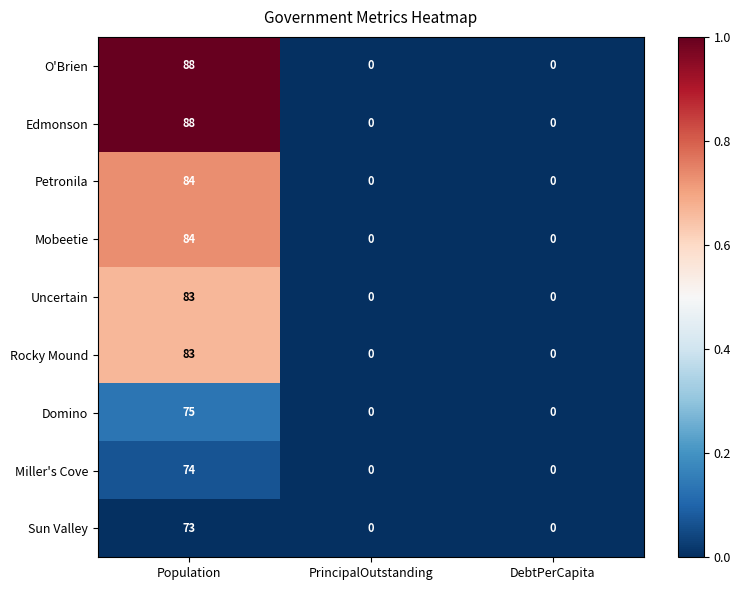

True or false: Petronila has a value of 49 at DebtPerCapita.

False